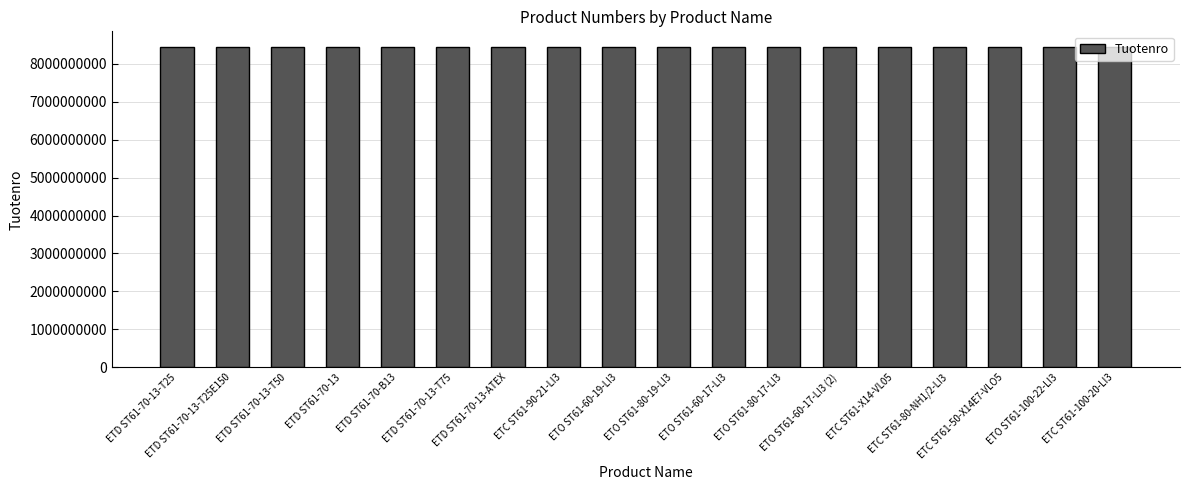

What is the maximum value shown in the chart?

8433232012